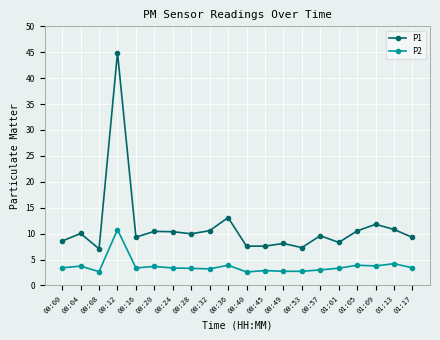

How many lines are shown in the chart?

2